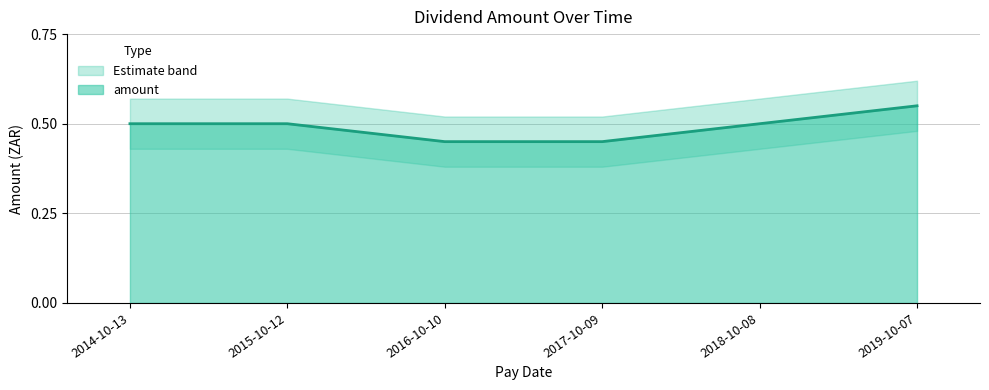

Count the values in the range 0 to 1.

6